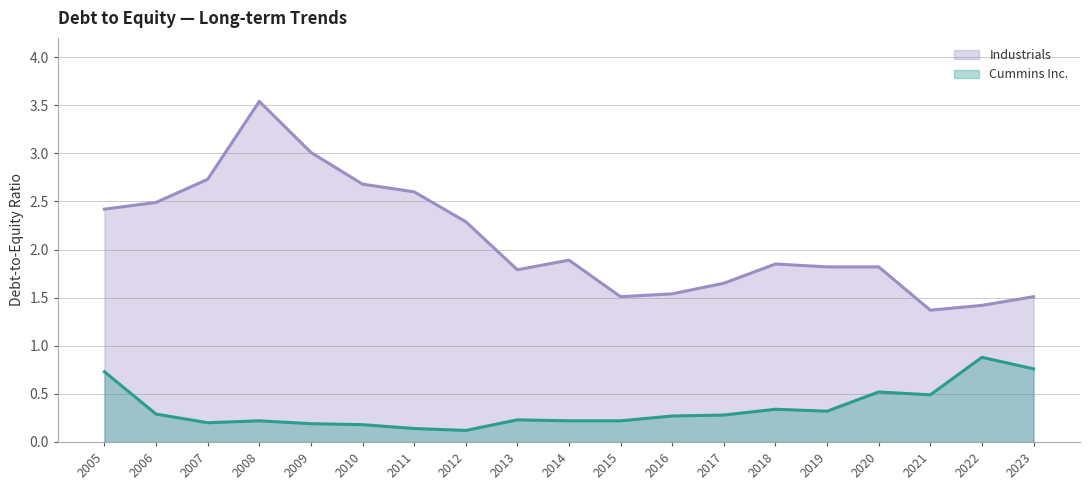

True or false: Cummins Inc. and Industrials cross at least once.

False